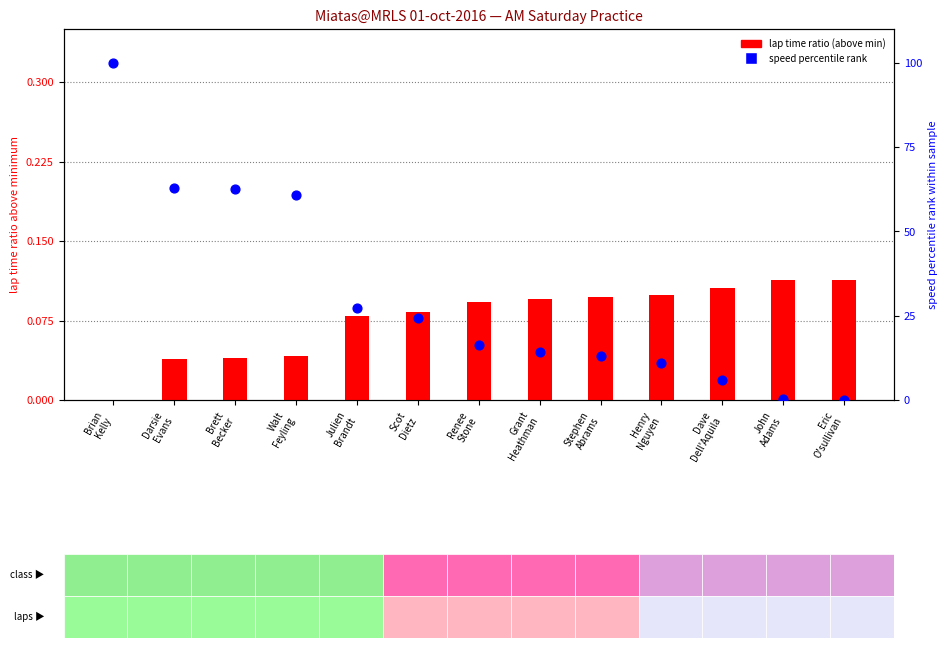

Which series reaches the maximum Y coordinate?

speed percentile rank